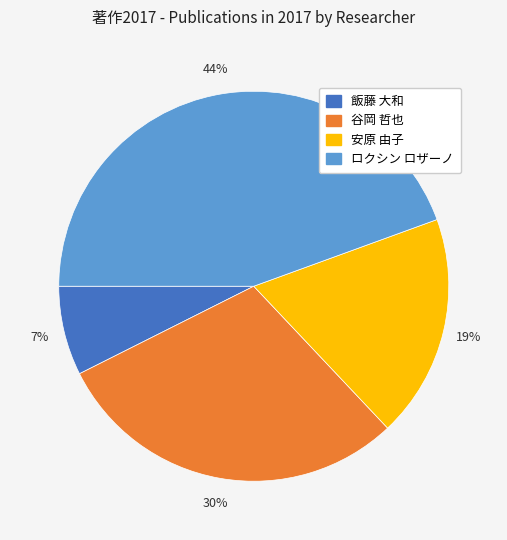

Is there any slice that represents more than half of the pie?

No